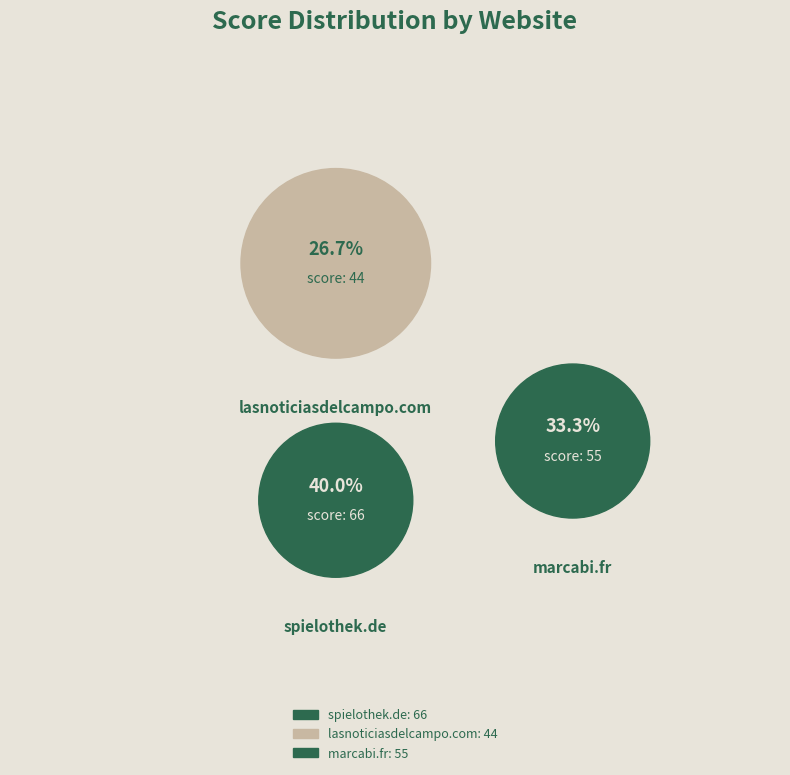

True or false: marcabi.fr accounts for 33% of the total.

True